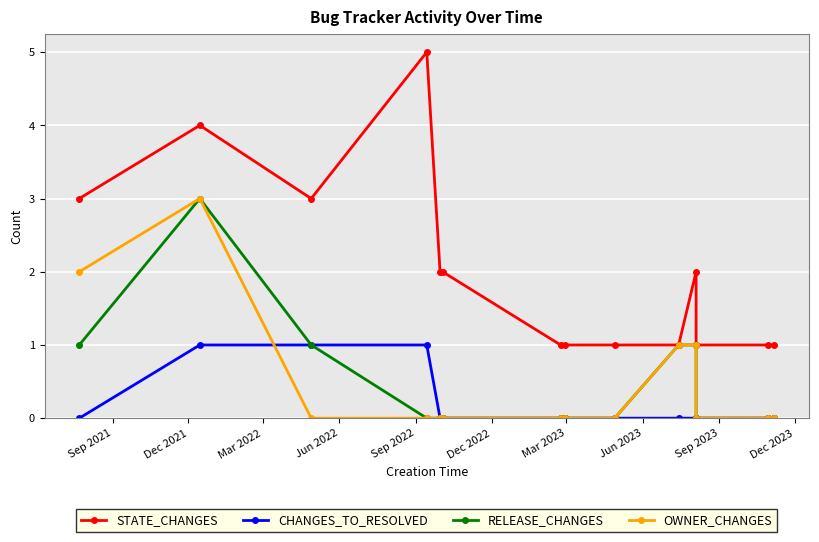

What is the difference between the maximum and second lowest values in the STATE_CHANGES series?

4